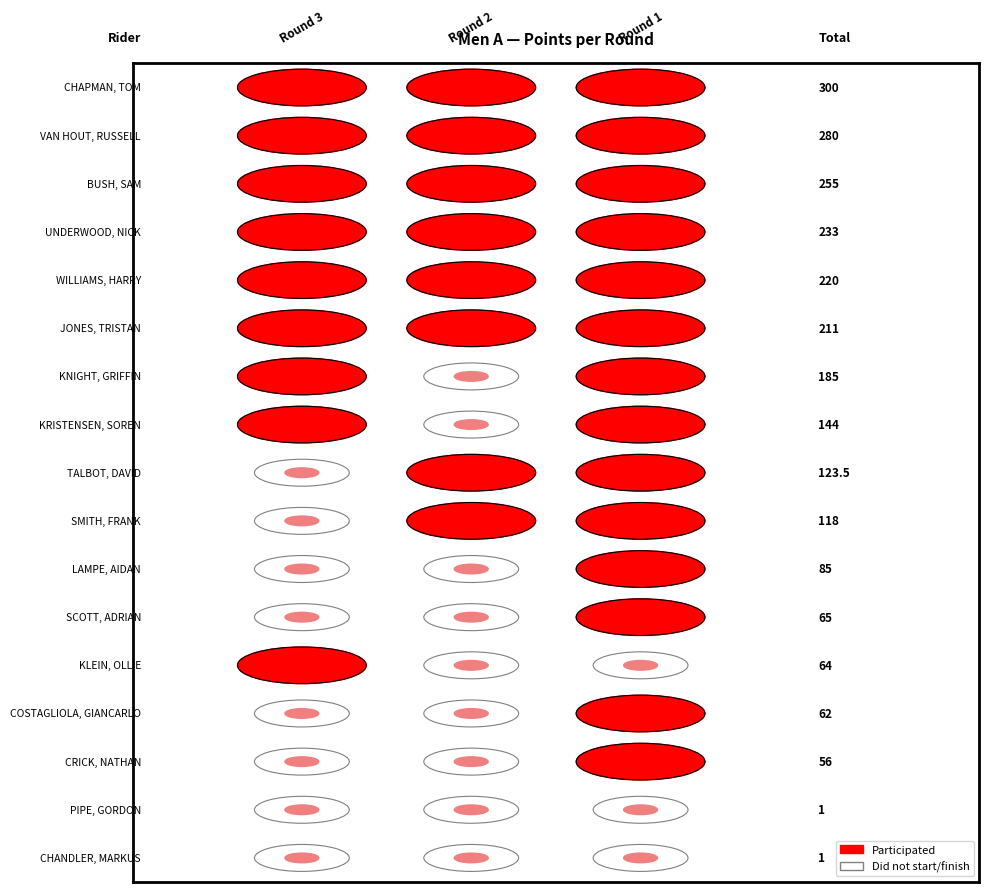

Is it true that the value at 15 is 1.6?

False